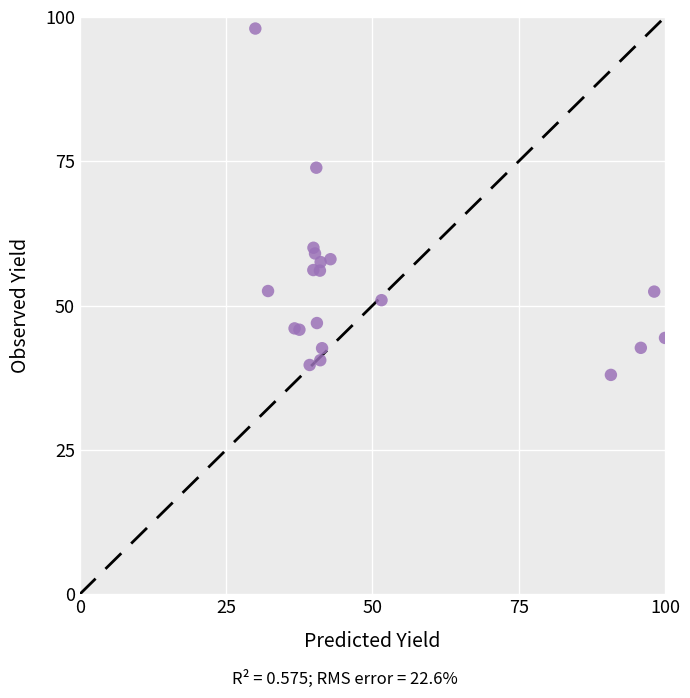

What Y value in the scatter plot is closest to 68?

73.9